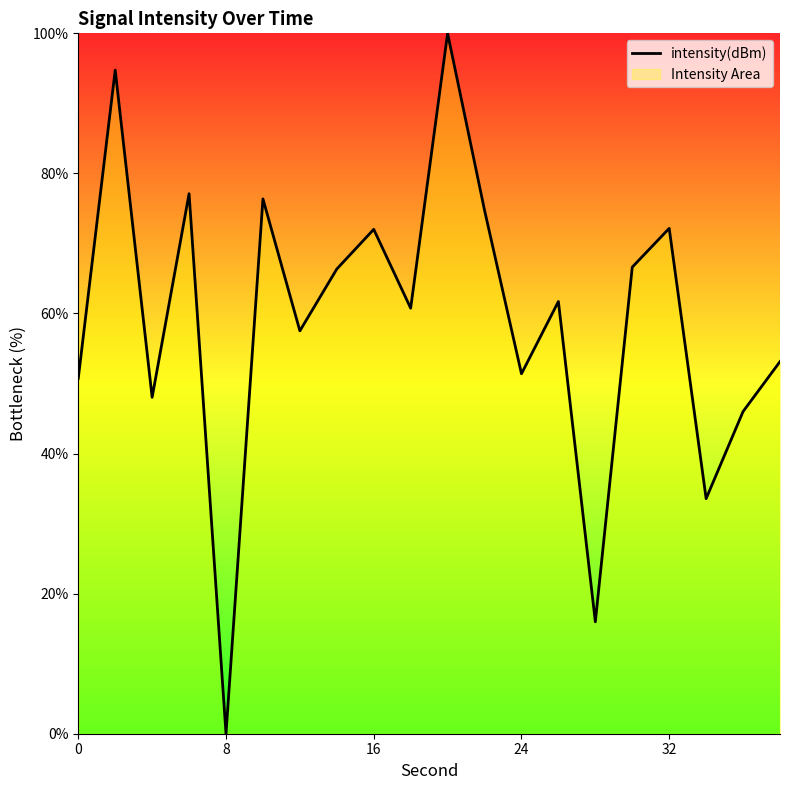

Which category has the lowest value across all series?

8